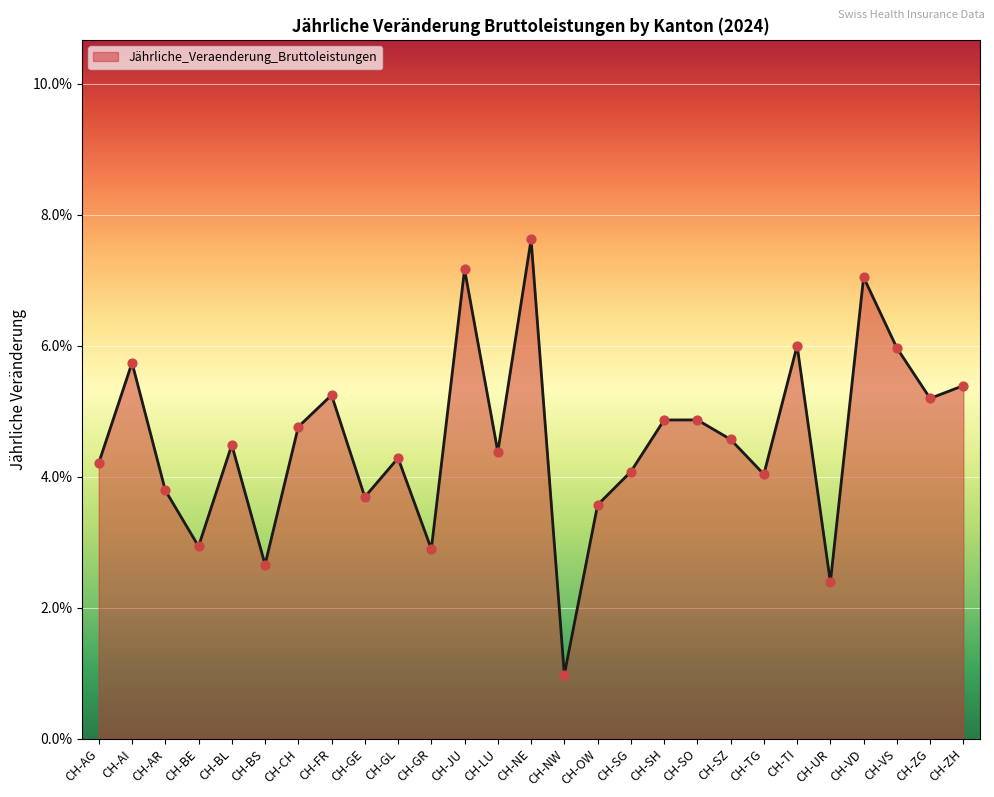

Which has a higher value, CH-CH or CH-NE?

CH-NE